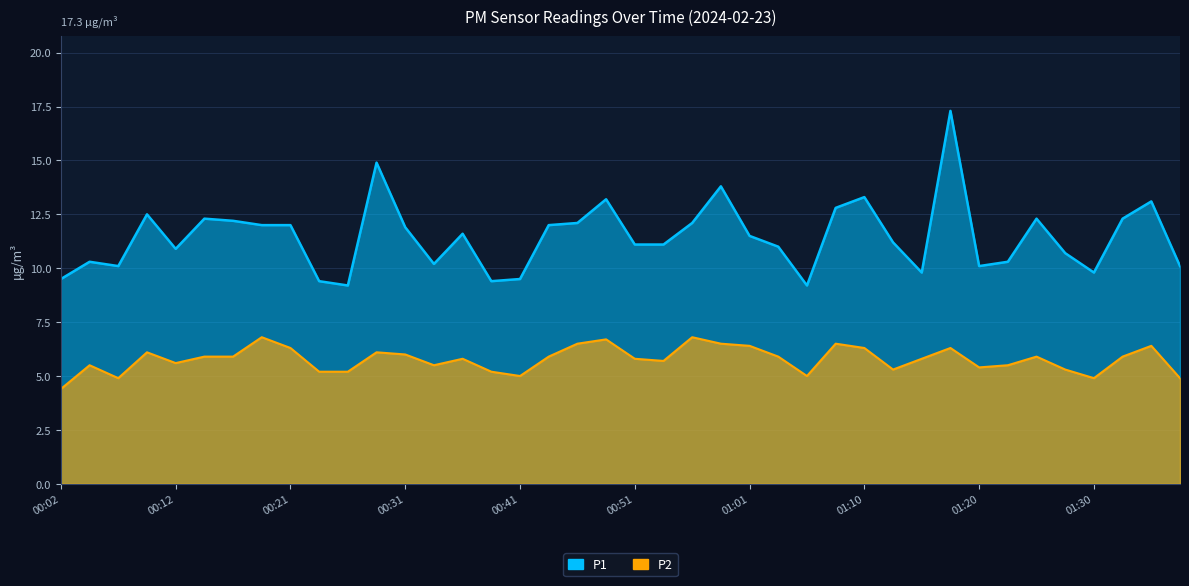

In P2, how many points are lower than both neighbors (excluding endpoints)?

9